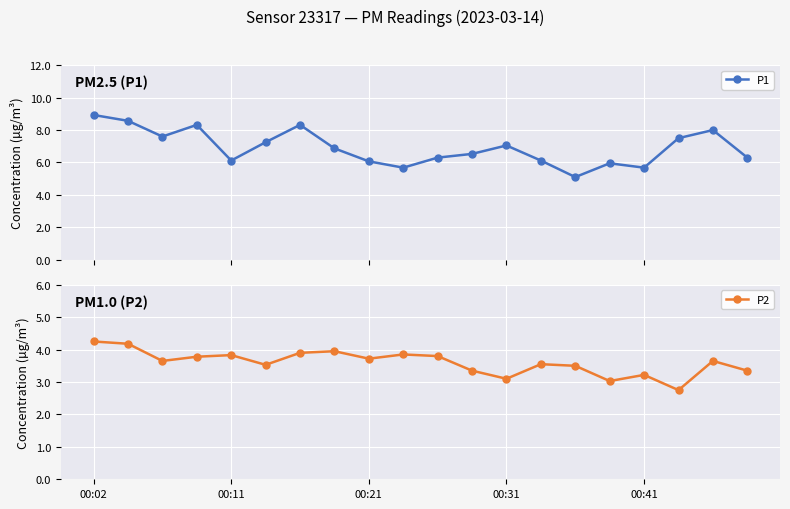

Which series has the largest total across all categories?

P1